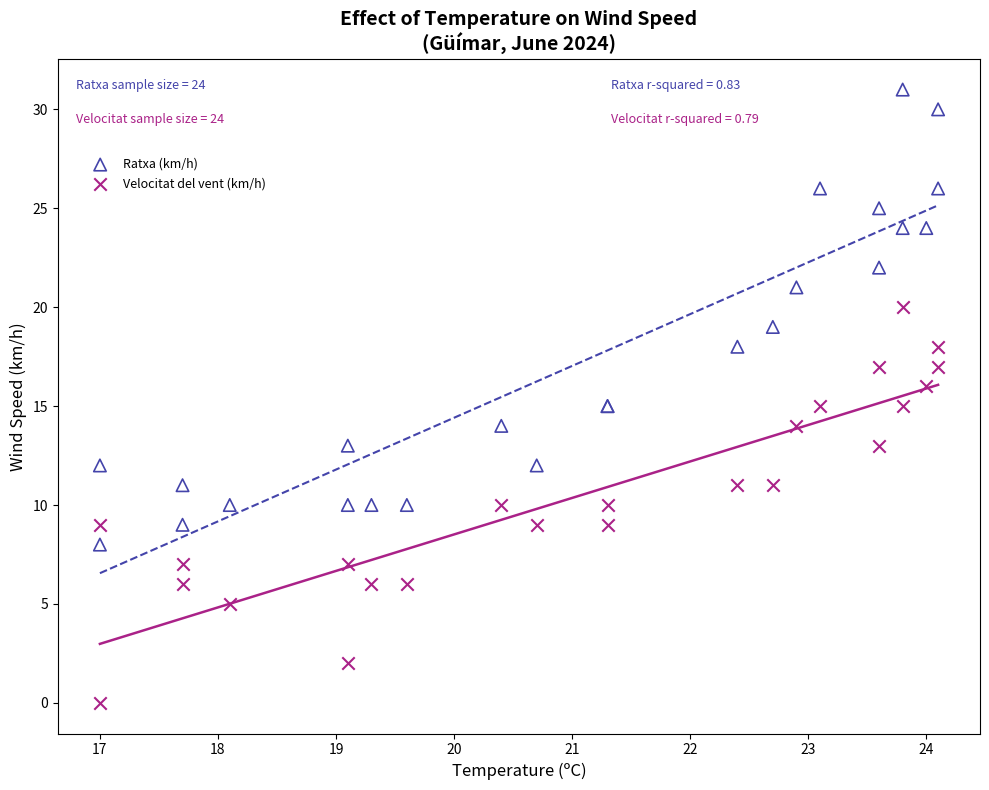

Which series reaches the maximum Y coordinate?

Ratxa (km/h)